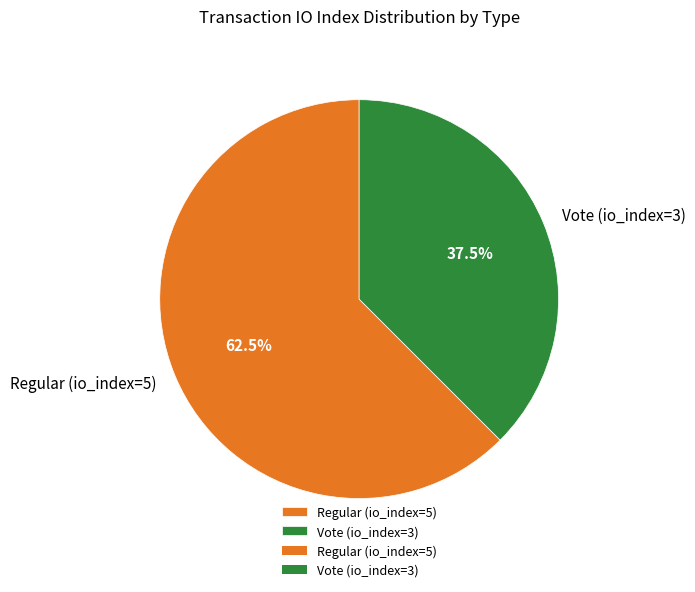

Which slice represents more than half of the pie?

Regular (io_index=5)